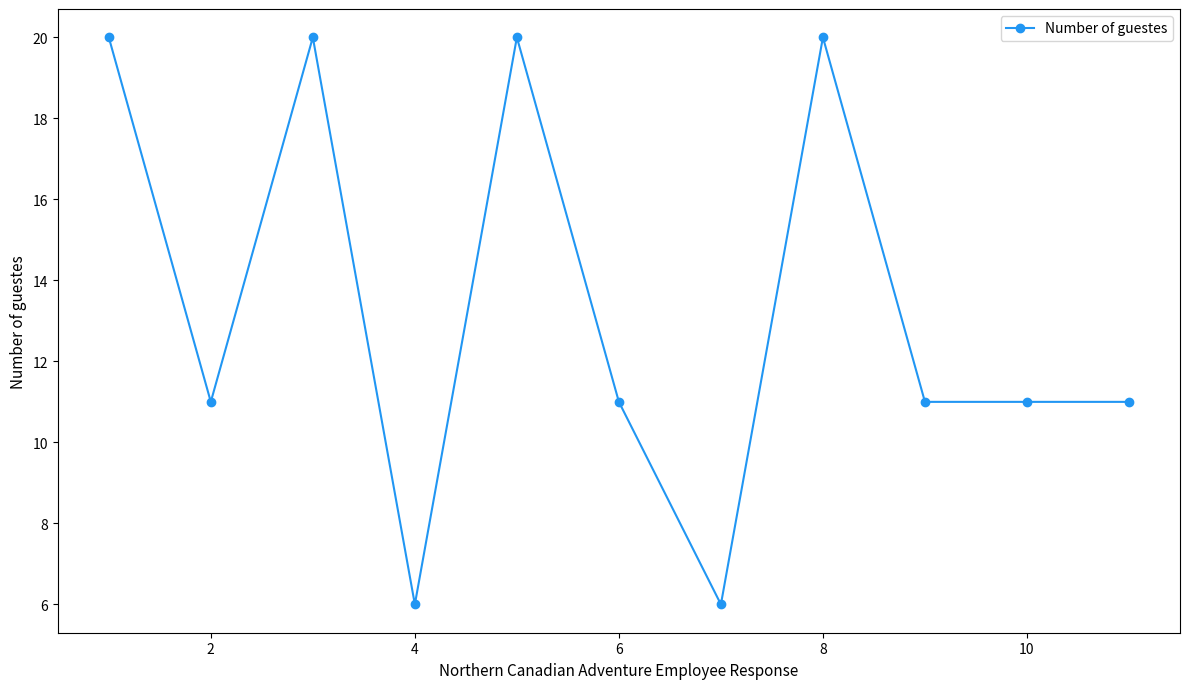

What is the value of the 7th point from the left?

6